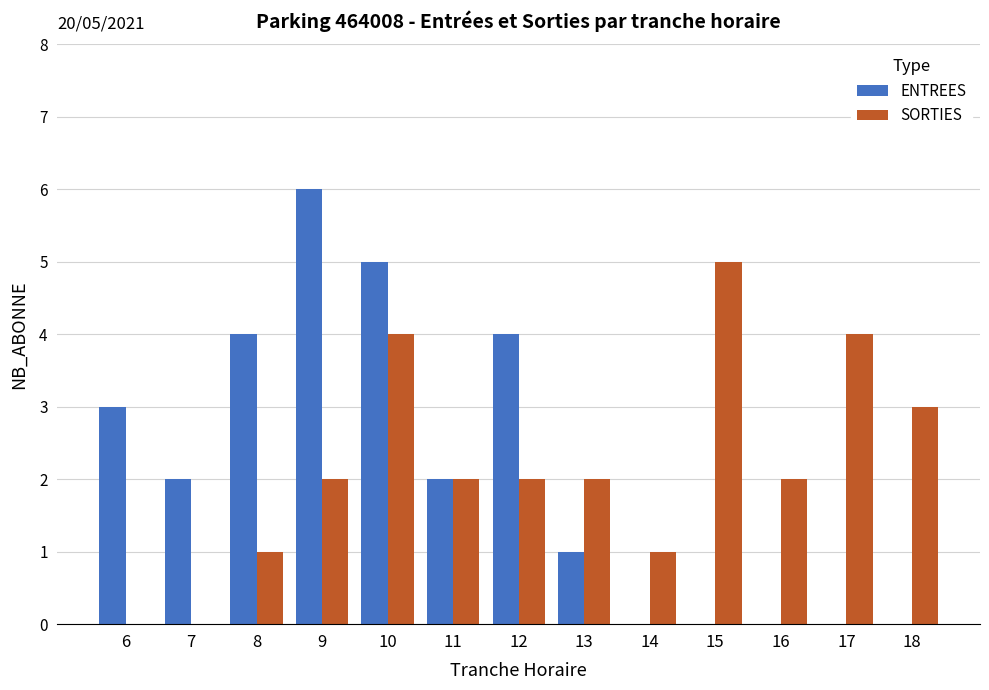

Reading left to right, list all the values displayed in this chart.

ENTREES: 3	2	4	6	5	2	4	1	0	0	0	0	0
SORTIES: 0	0	1	2	4	2	2	2	1	5	2	4	3